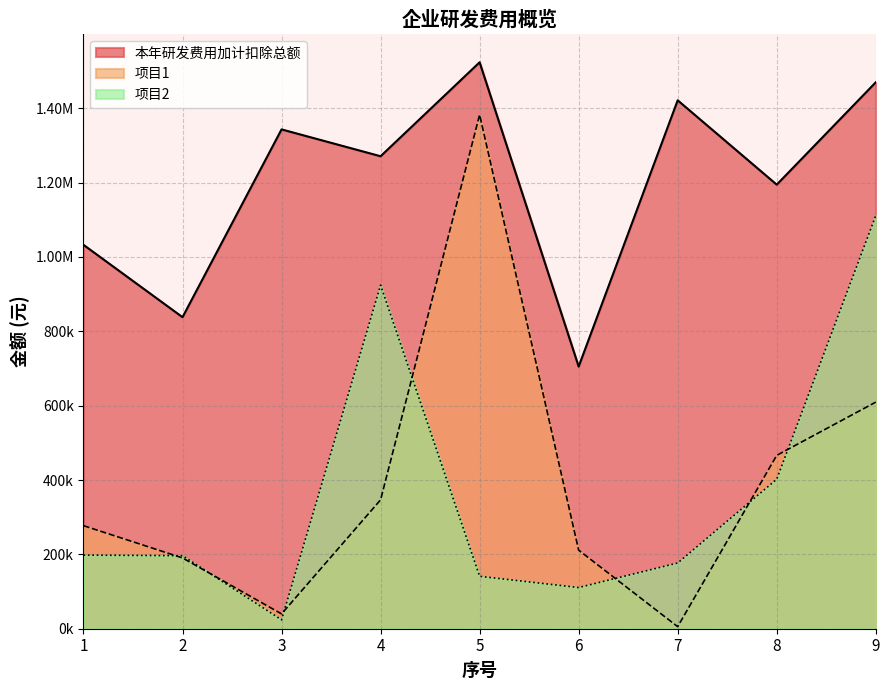

At which label does 项目2 first exceed 196488?

1